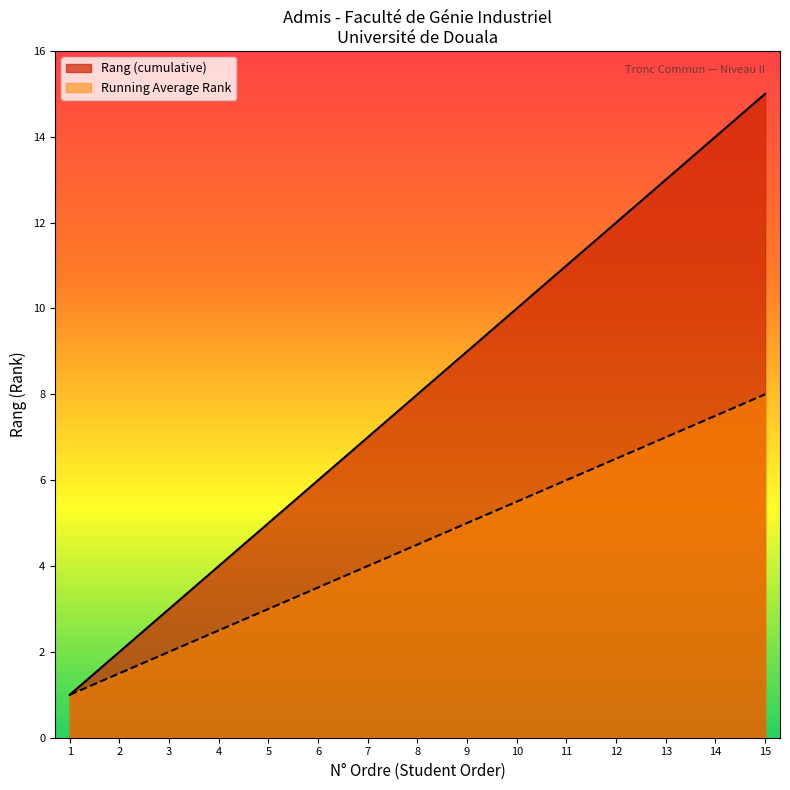

What is the spread (max minus min) of values at 12?

5.5